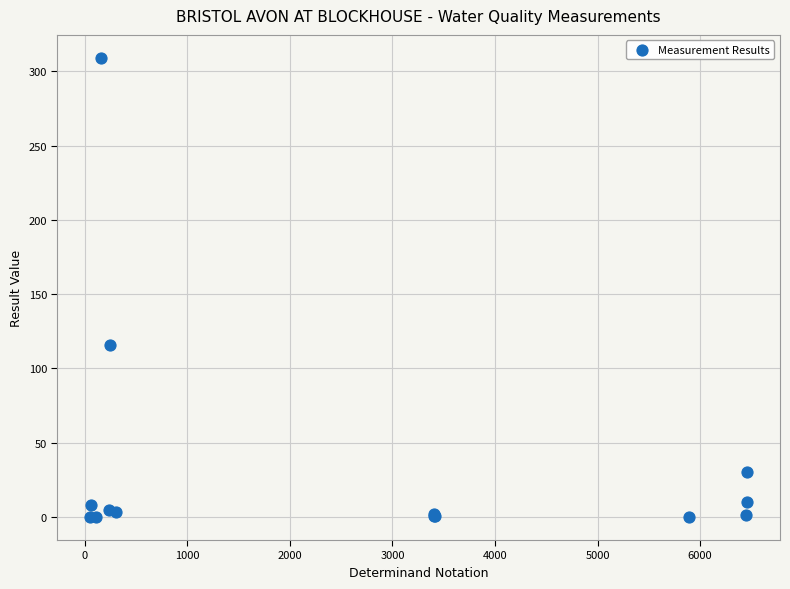

What Y value in the scatter plot is closest to 154?

116.0